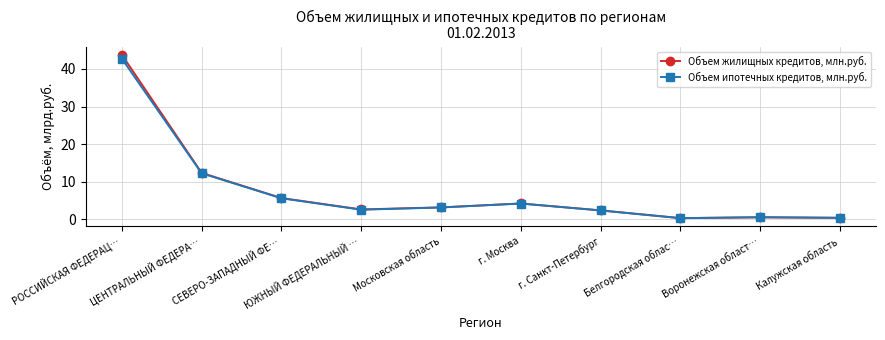

What is the label of the 6th point from the left?

г. Москва